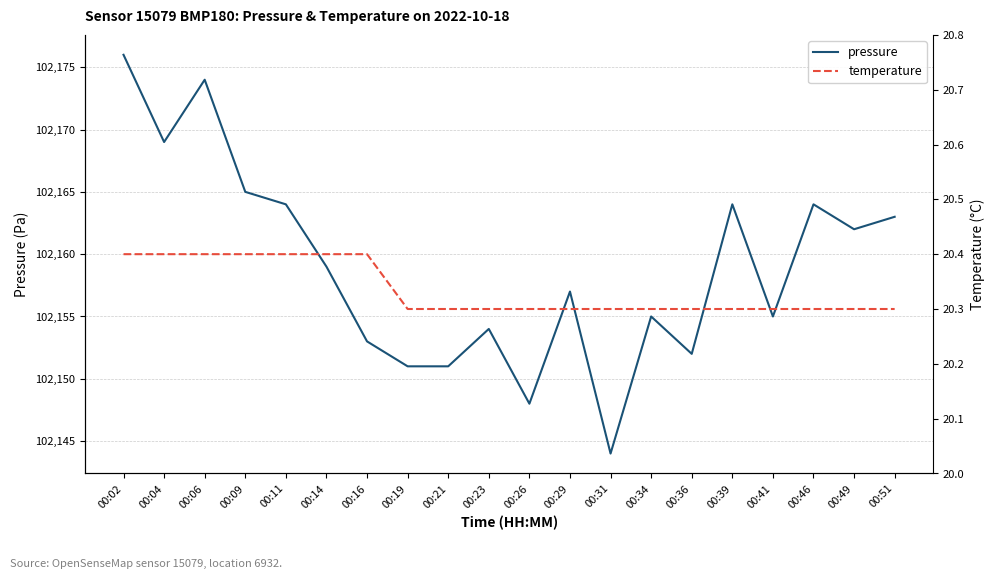

Which has a higher value, 00:36 or 00:21?

00:36